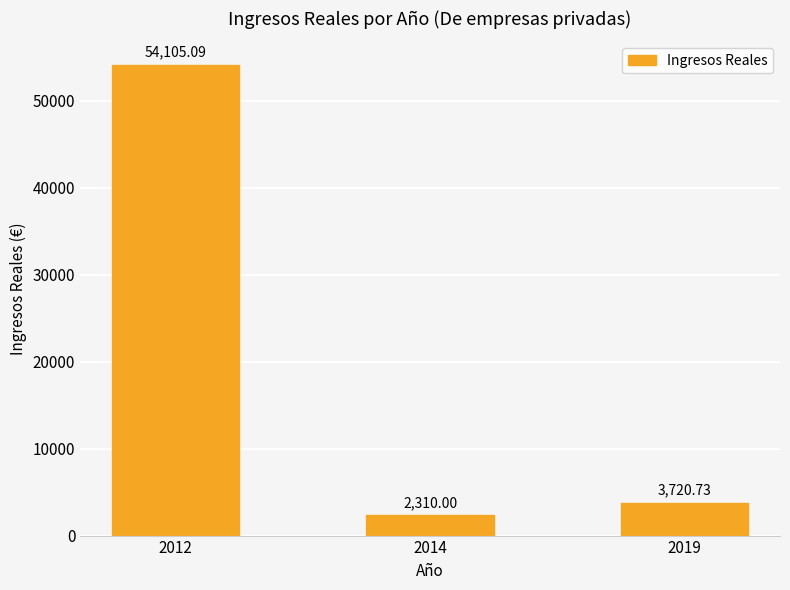

List the labels in order of value, largest first.

2012, 2019, 2014